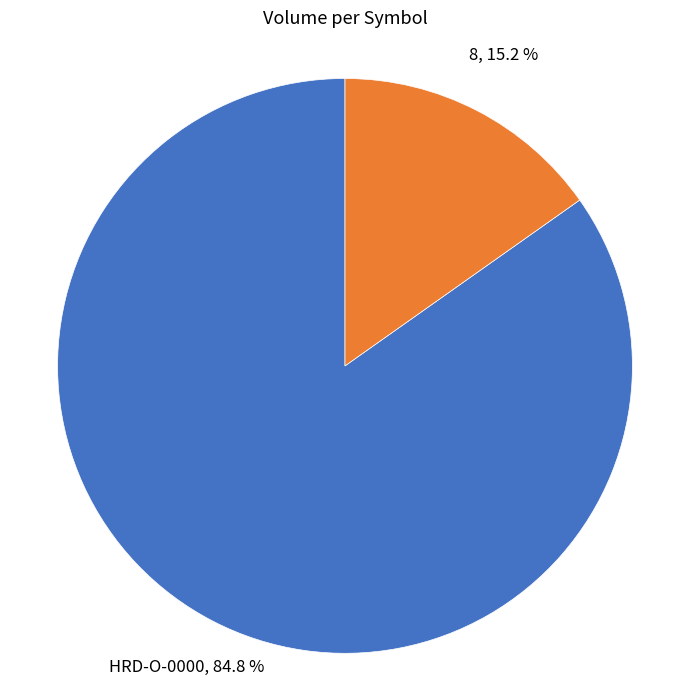

To the nearest percent, what is the difference between the largest and smallest slice percentages?

70%